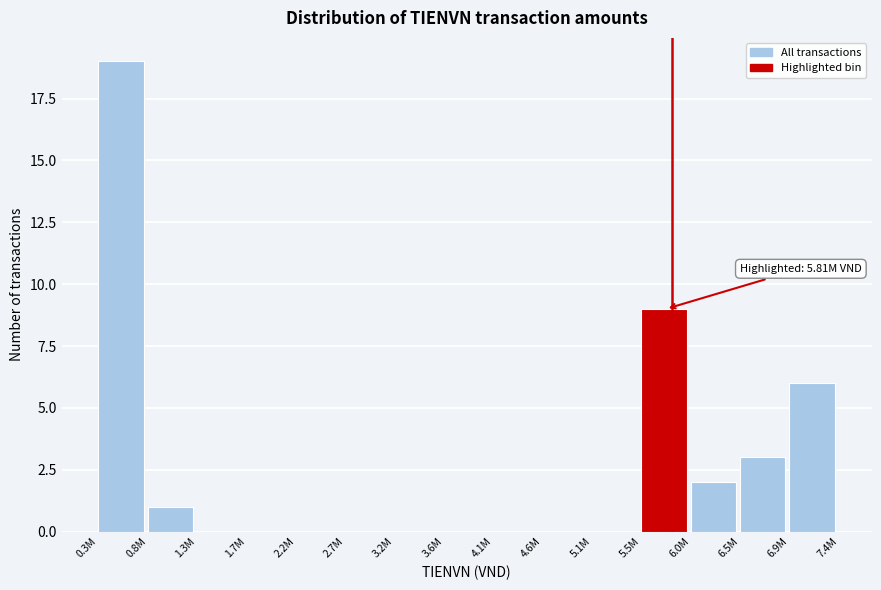

Reading right to left, what are all the values shown in this chart?

6.9M=6	6.5M=3	6.0M=2	5.5M=9	5.1M=0	4.6M=0	4.1M=0	3.6M=0	3.2M=0	2.7M=0	2.2M=0	1.7M=0	1.3M=0	0.8M=1	0.3M=19